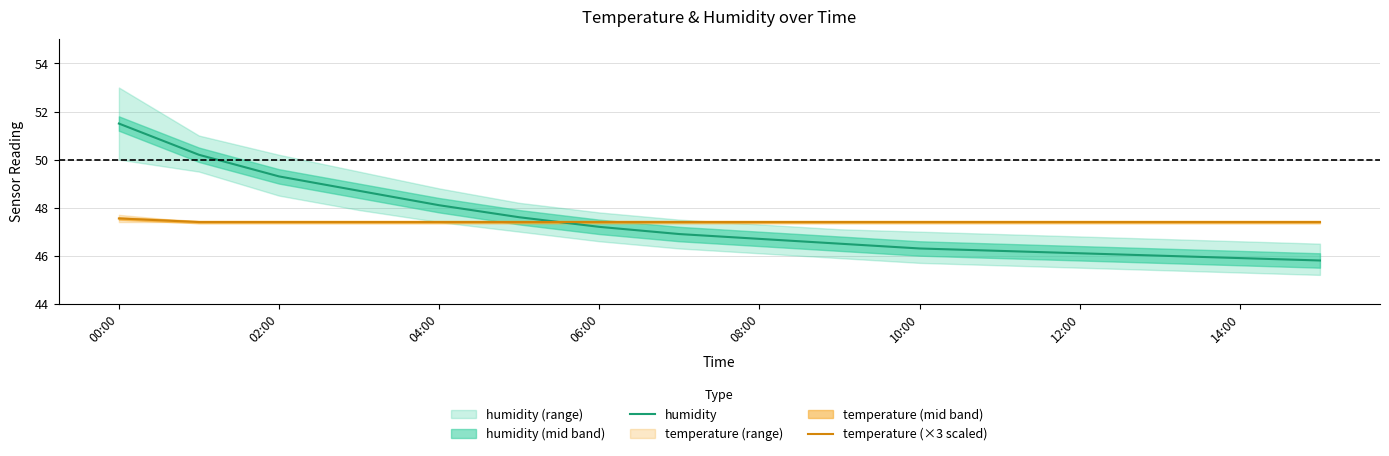

How many temperature (×3 scaled) values are between 47 and 48?

16